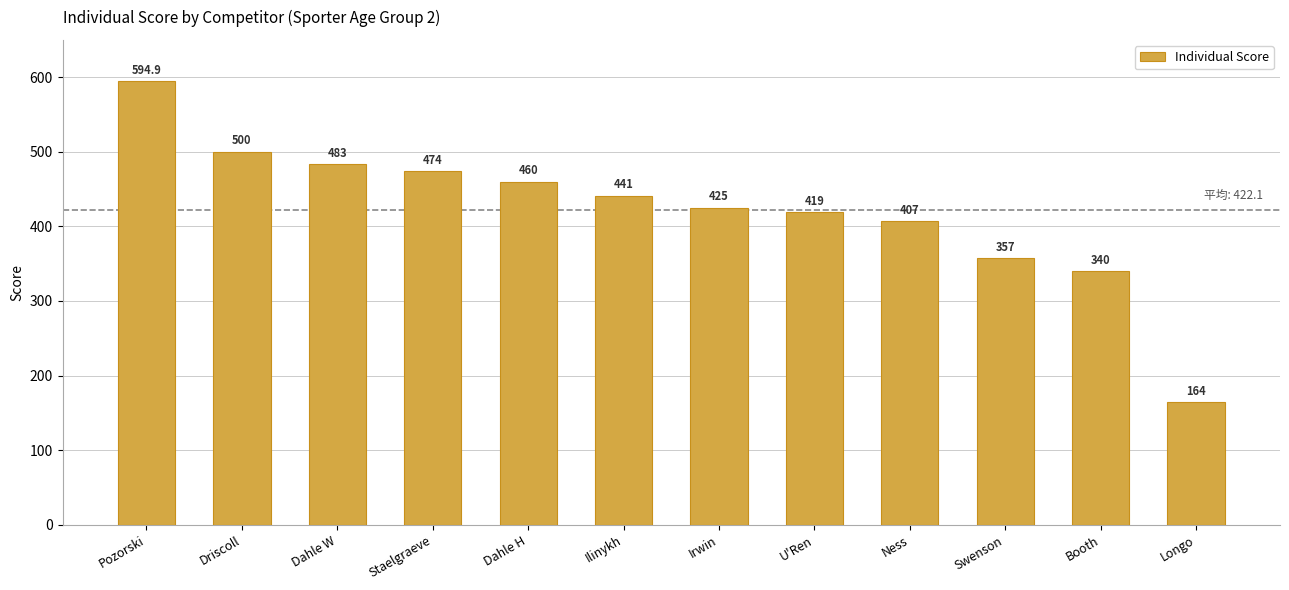

Where is the data nearest to the value 379?

Swenson